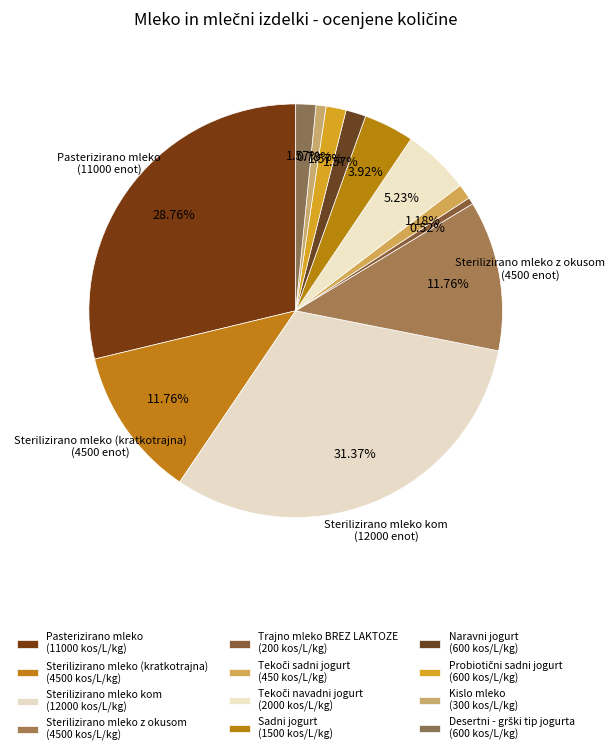

Count the number of slices in the pie.

12